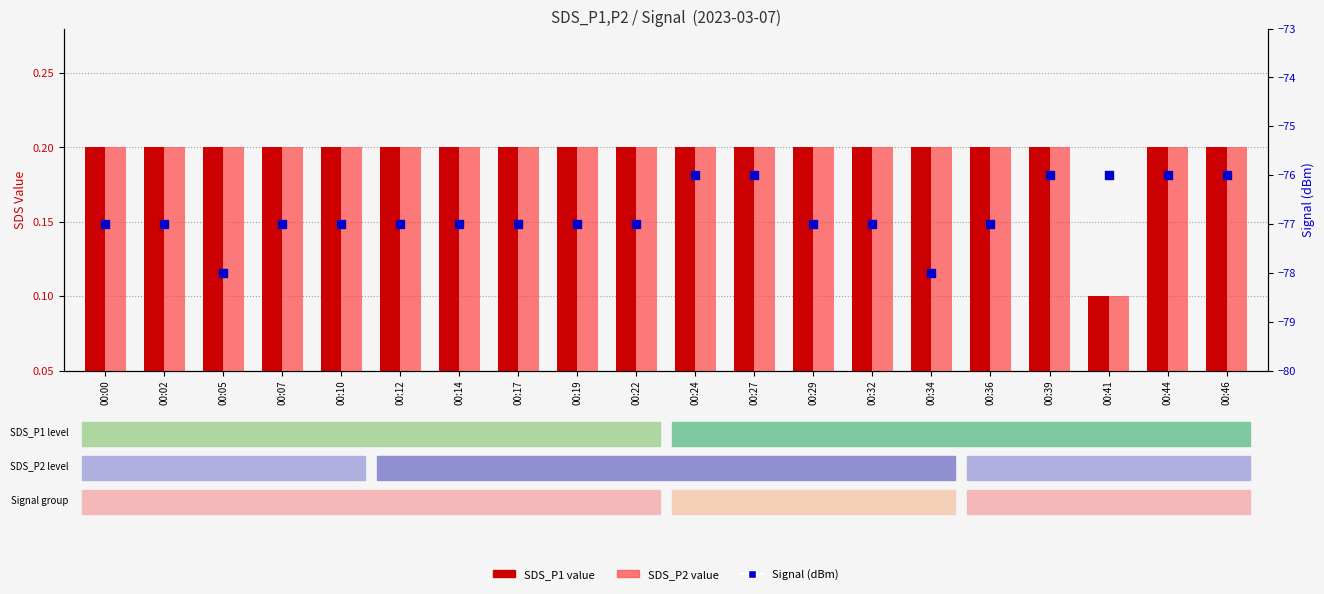

What are all the series names shown in the legend?

SDS_P1, SDS_P2, Signal